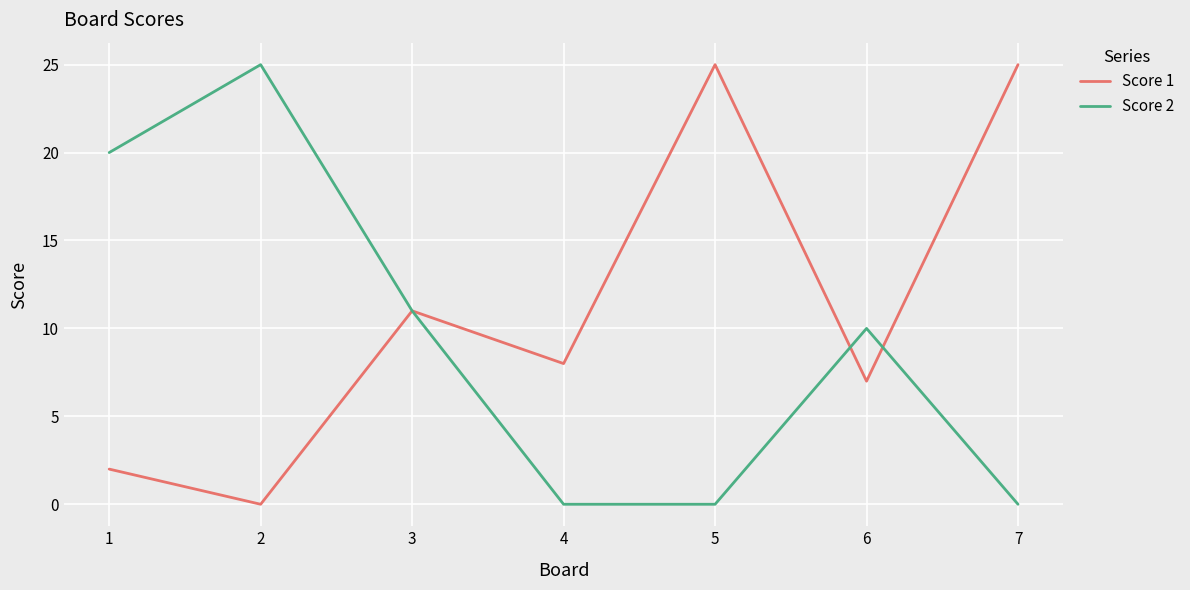

The value of Score 1 at 3 is 11. True or false?

True